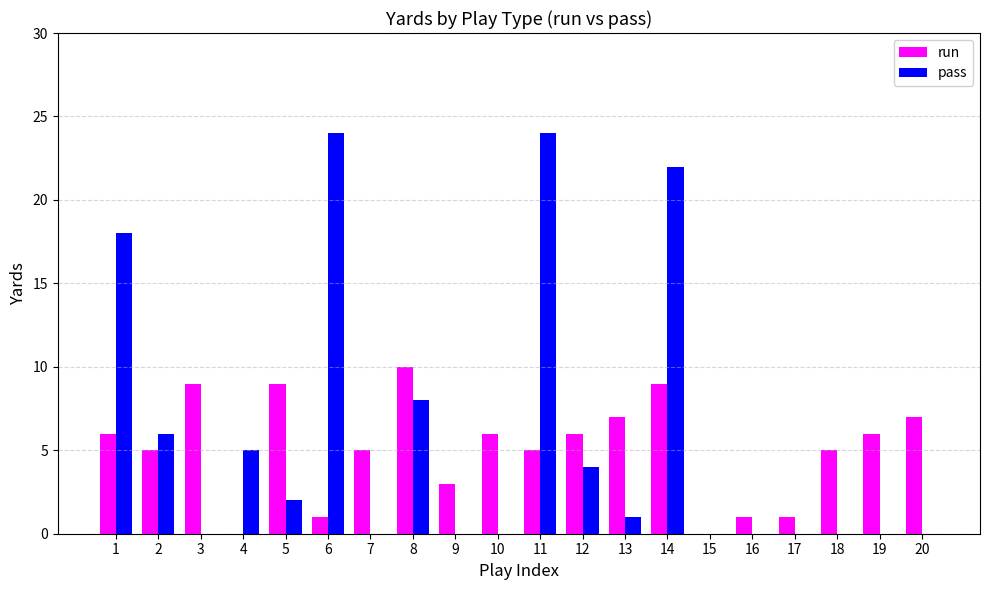

Where is pass nearest to the value 12?

8